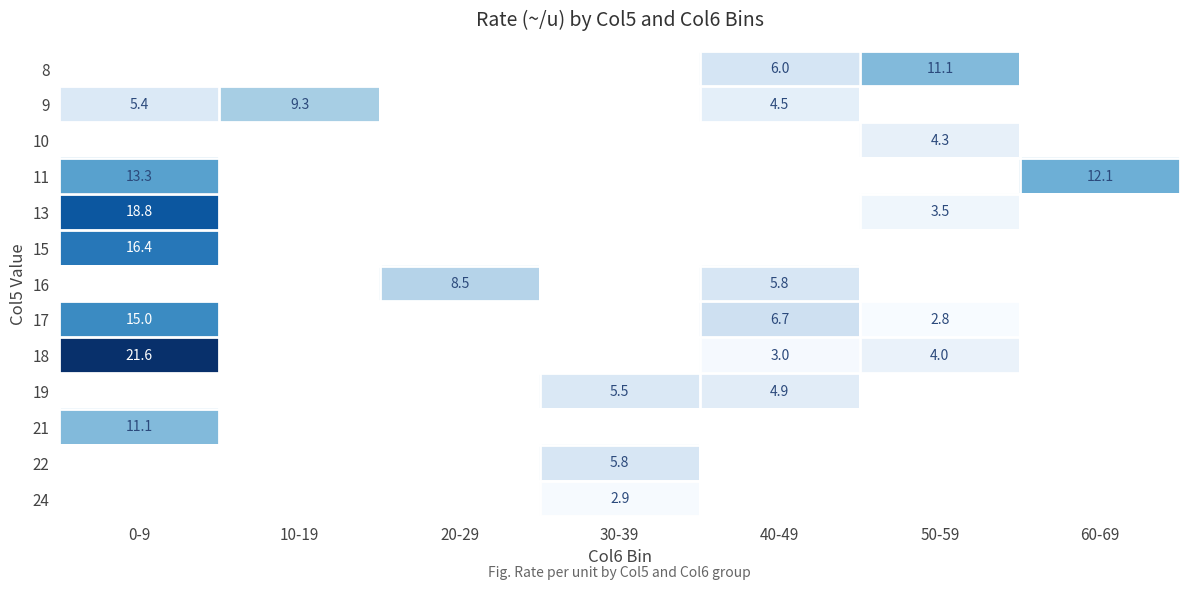

True or false: 19 has a value of 8.3 at 30-39.

False